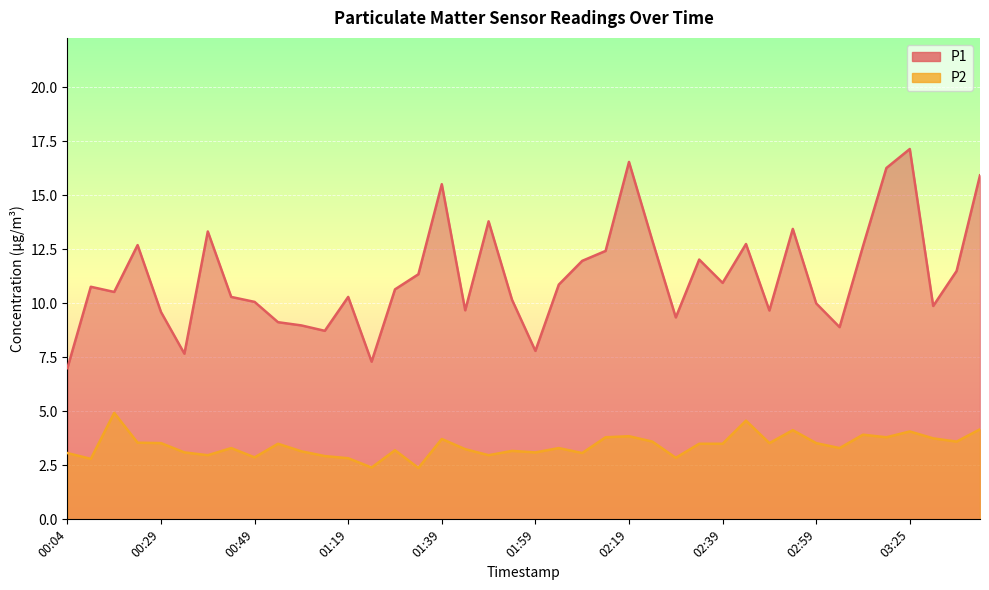

How many data points in P1 are above 10?

26